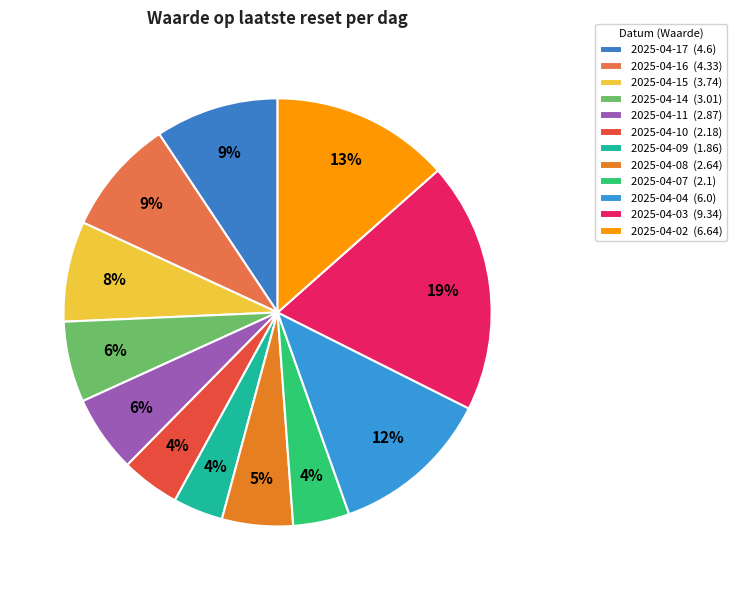

Is 2025-04-02 the majority of the pie?

No